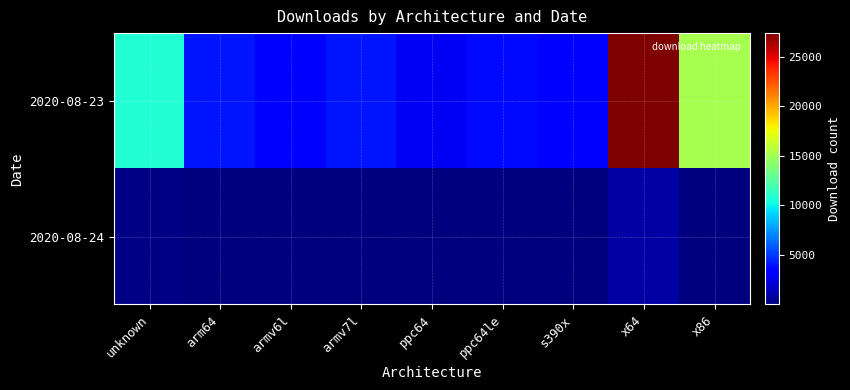

Which series has the largest range (max minus min)?

2020-08-23